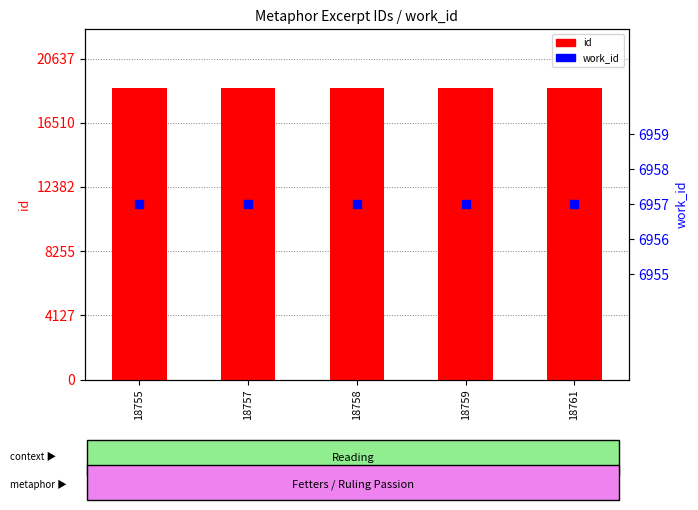

Which series has the largest total across all categories?

id